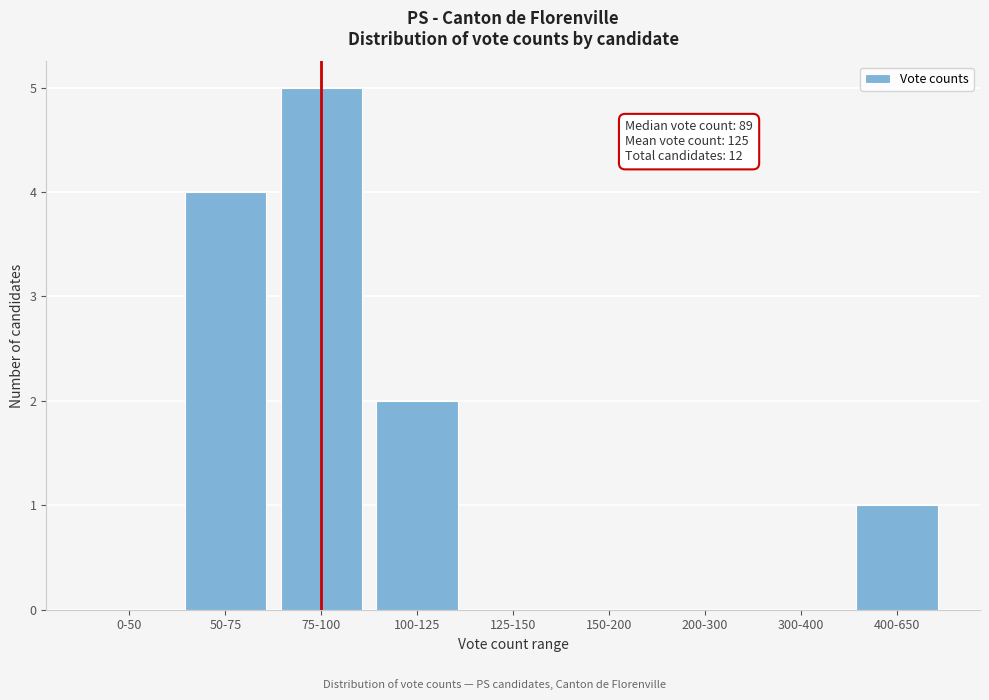

Reading left to right, transcribe all the data shown in this chart.

0-50=0	50-75=4	75-100=5	100-125=2	125-150=0	150-200=0	200-300=0	300-400=0	400-650=1